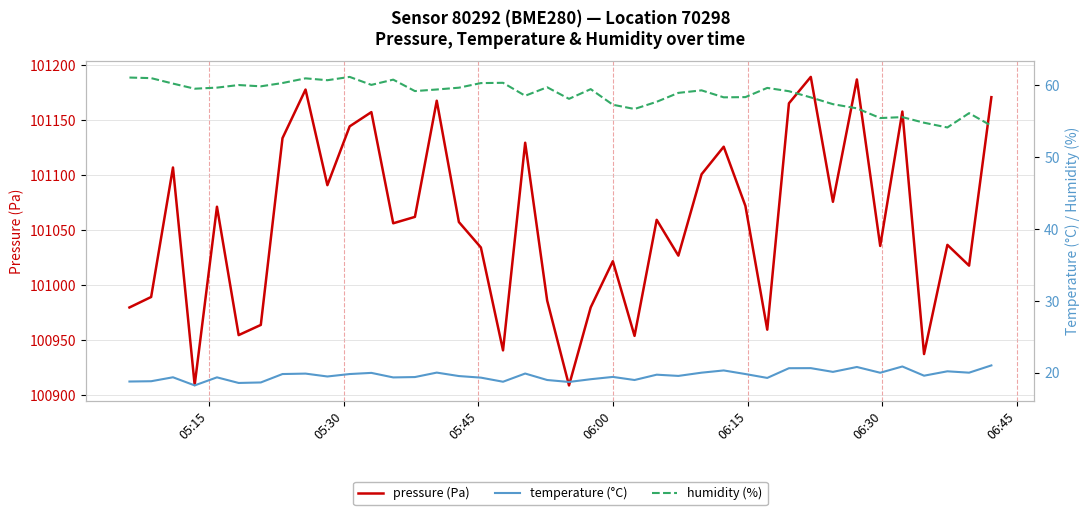

What is the maximum value for pressure (Pa)?

101189.6